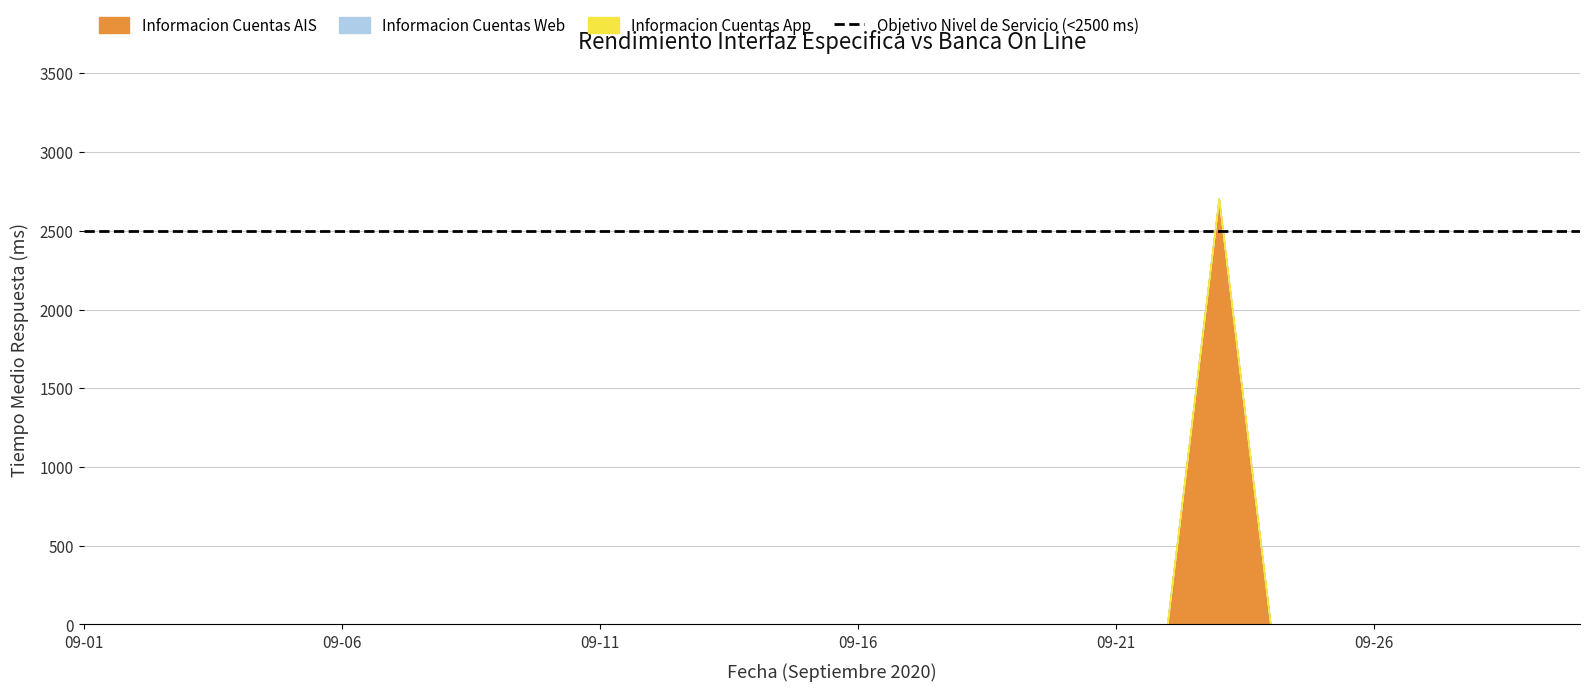

How many categories are shown in the chart?

30